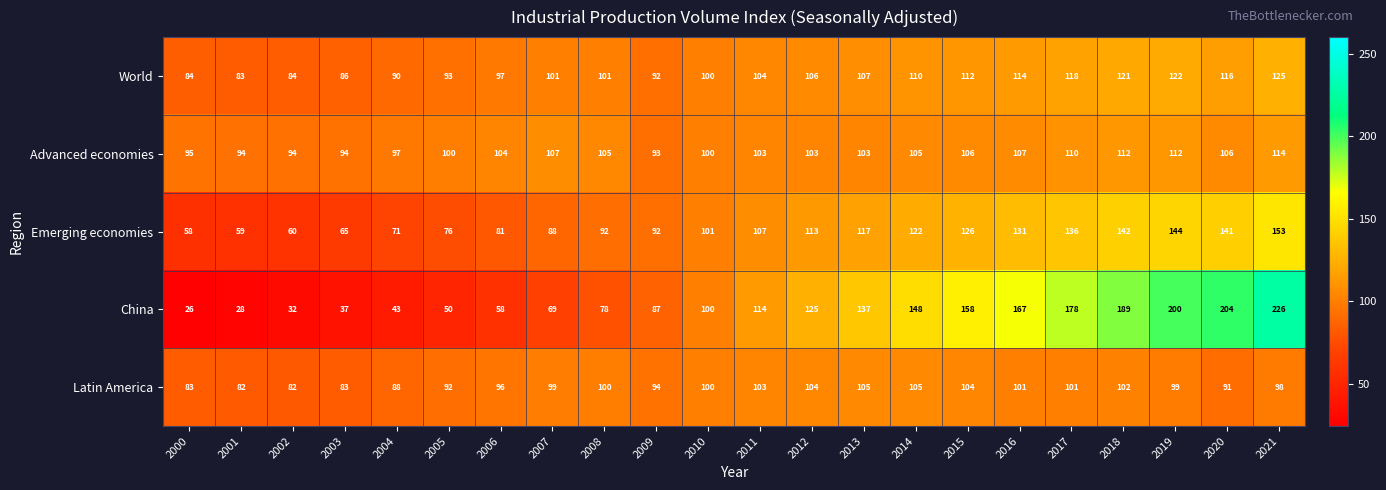

What is the smallest value displayed?

26